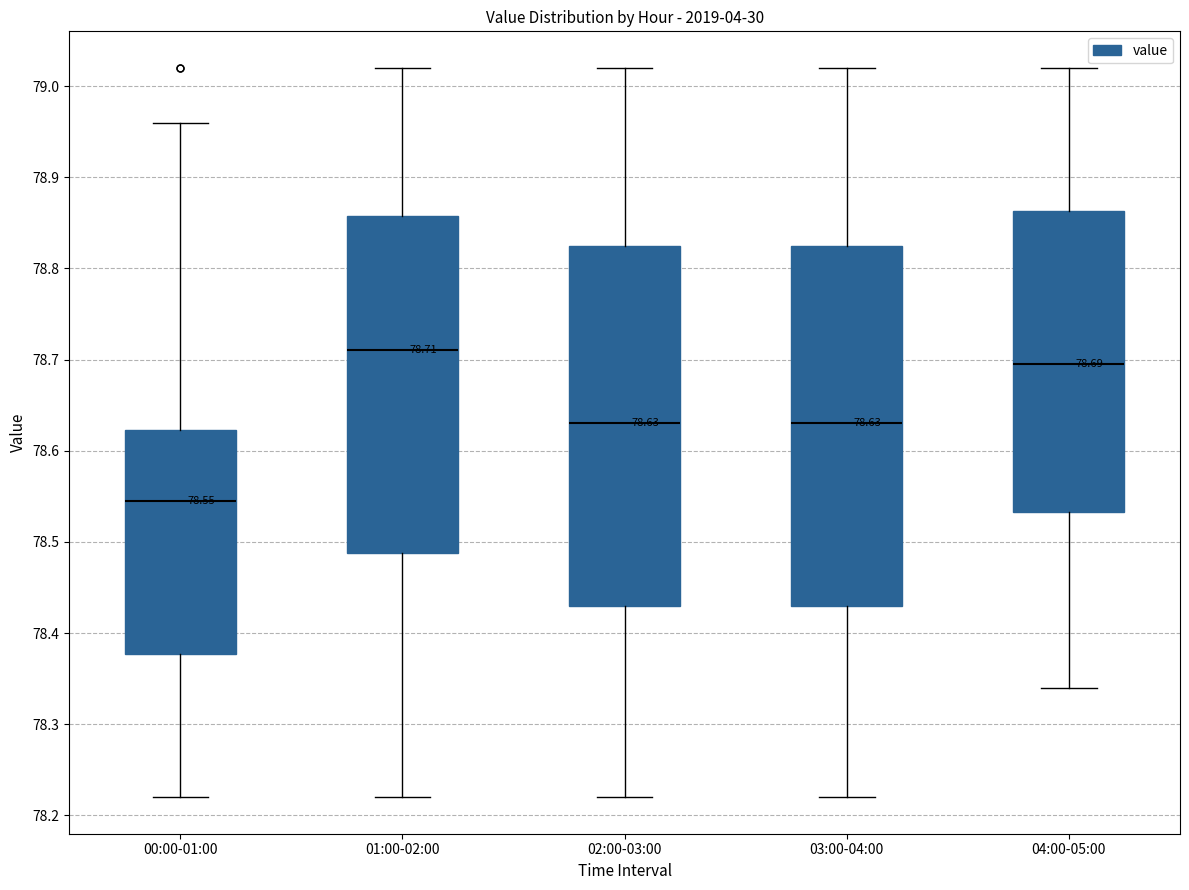

Which box's median line is the lowest?

00:00-01:00